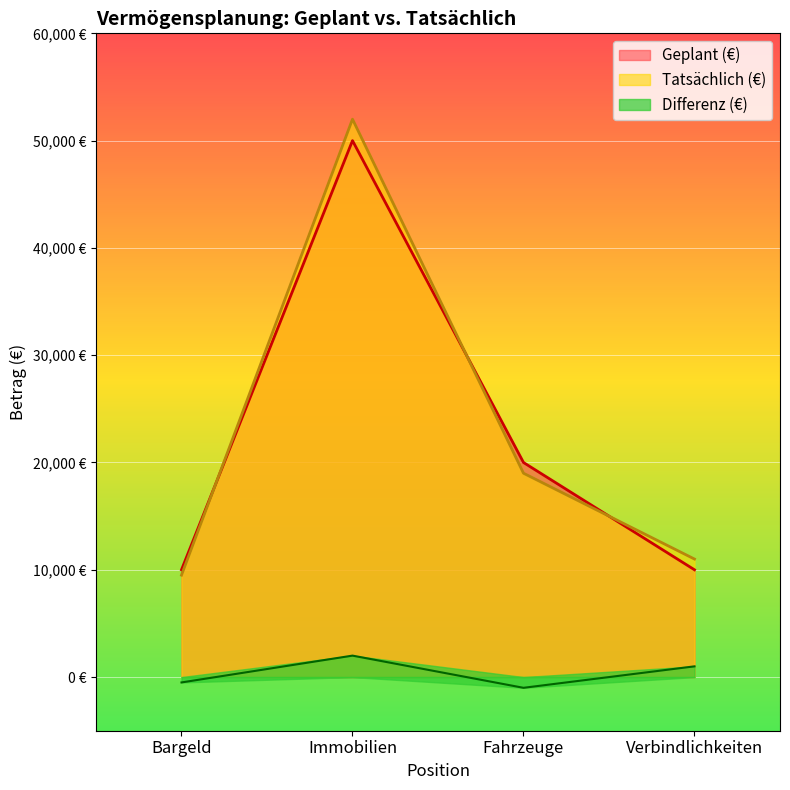

In Differenz (€), how many points are lower than both neighbors (excluding endpoints)?

1